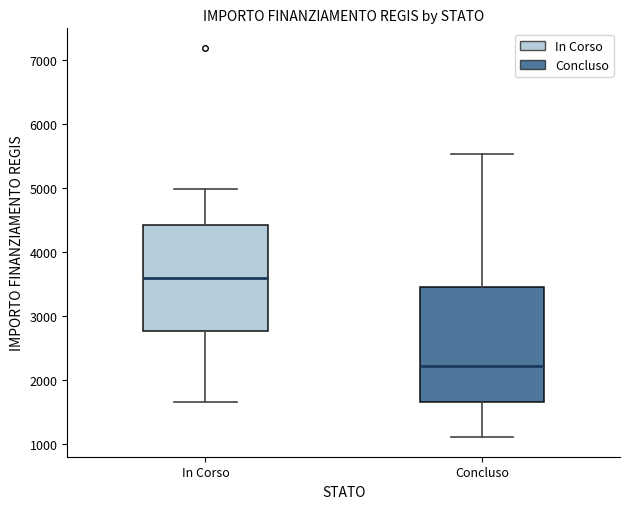

Comparing the boxes themselves (not the whiskers), which one is the tallest?

Concluso